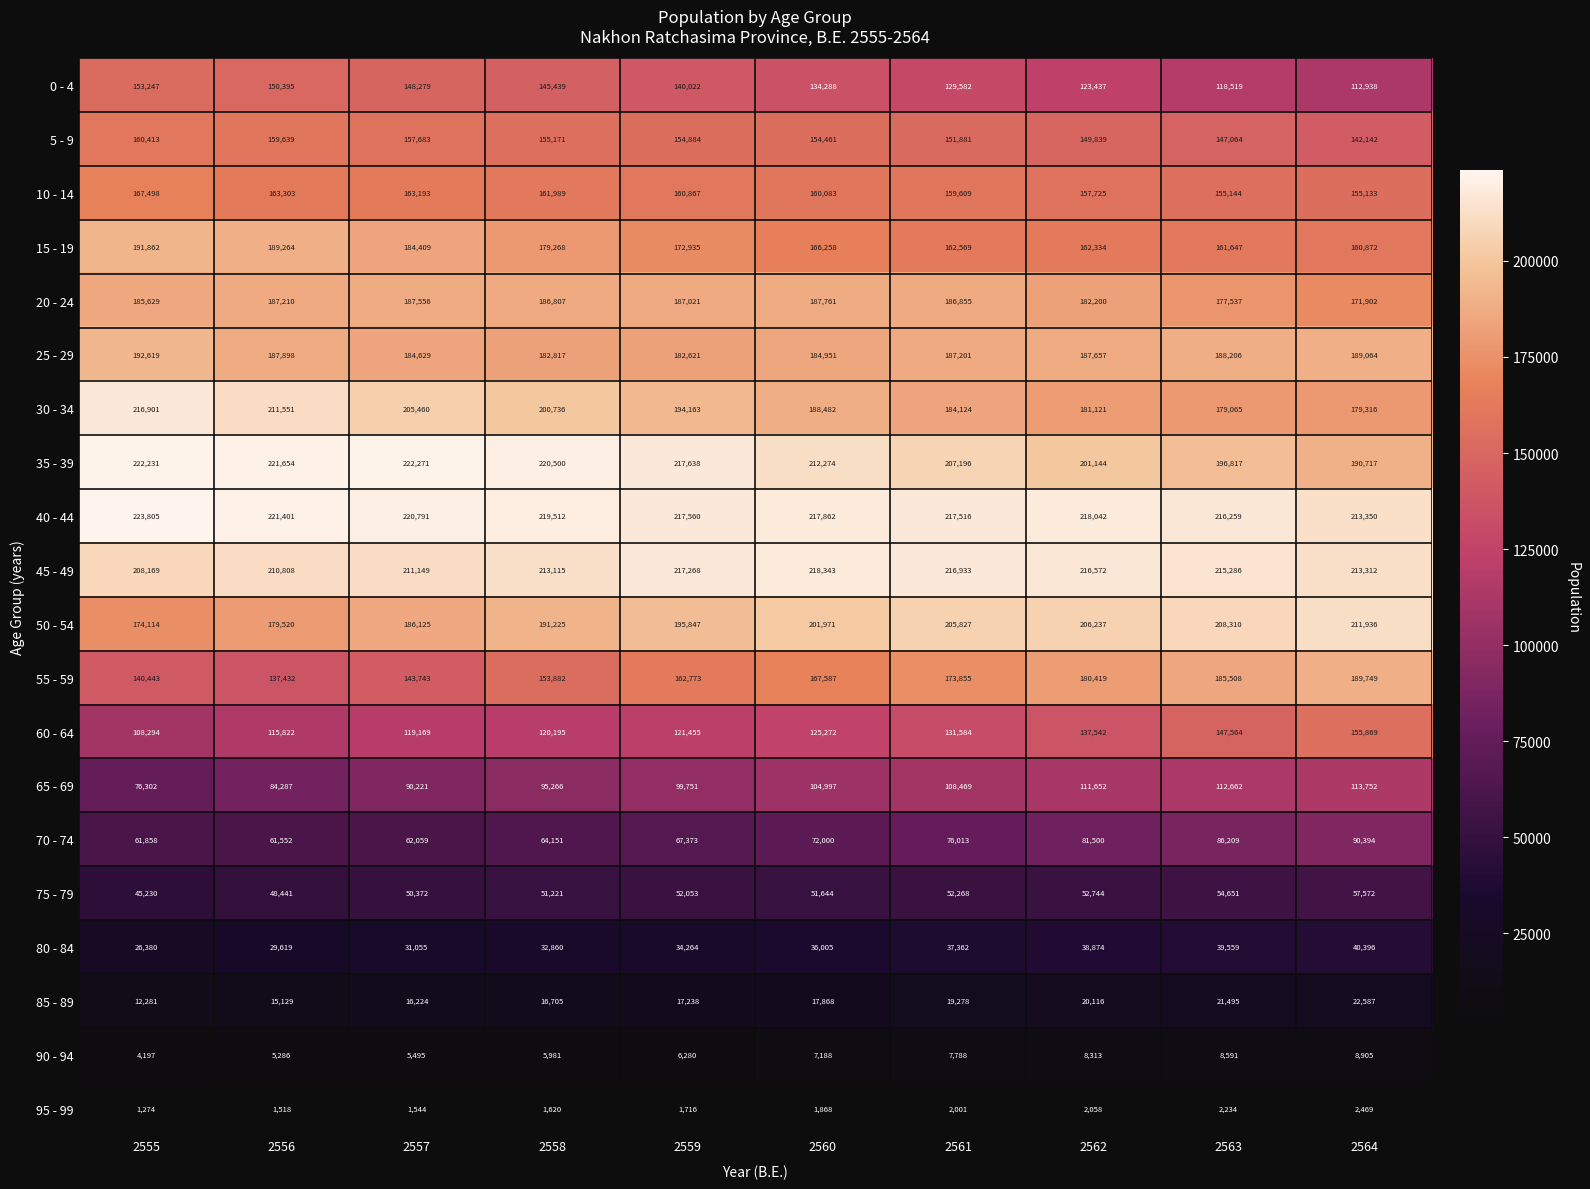

True or false: 35 - 39 has a value of 190717 at 2564.

True